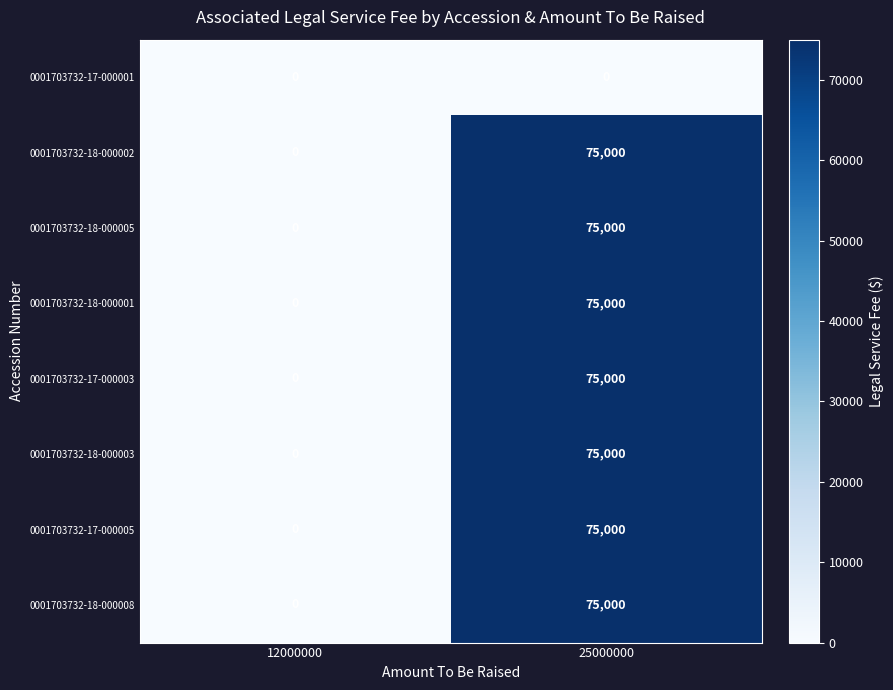

At which category is the sum across all series the highest?

25000000